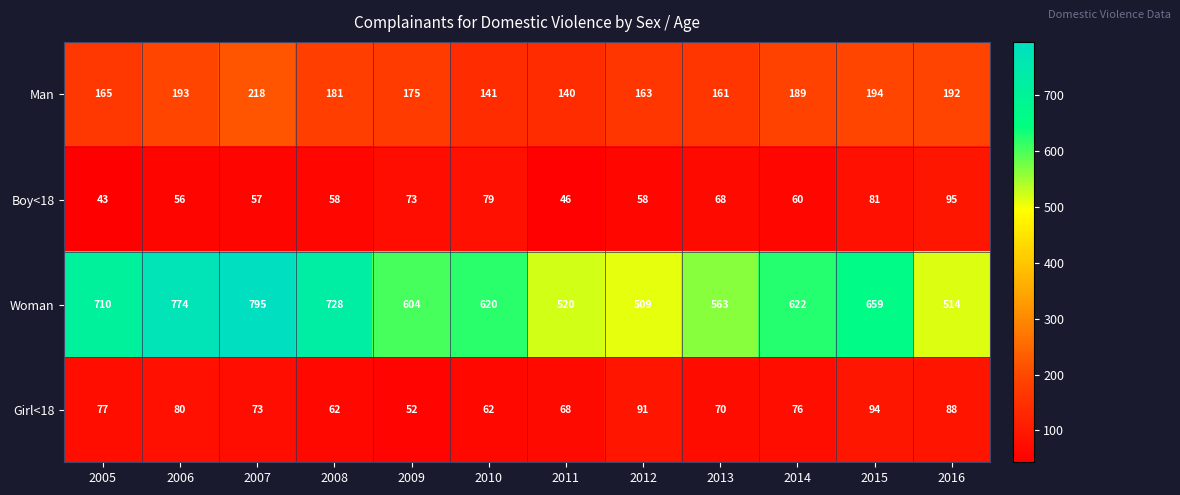

What is the spread (max minus min) of values at 2006?

718